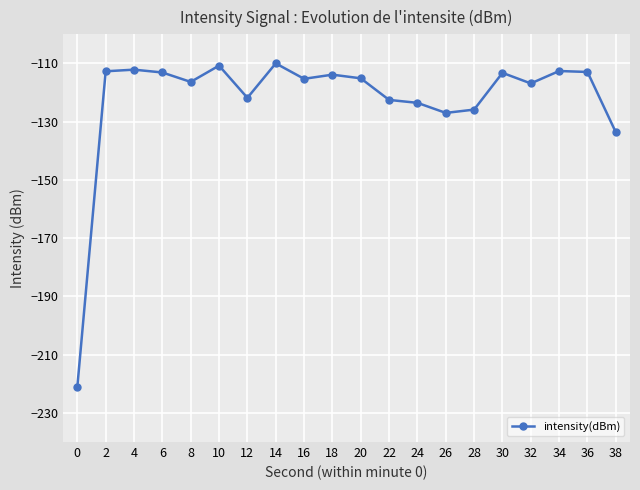

What is the sum of the values at 28 and 32?

-242.7